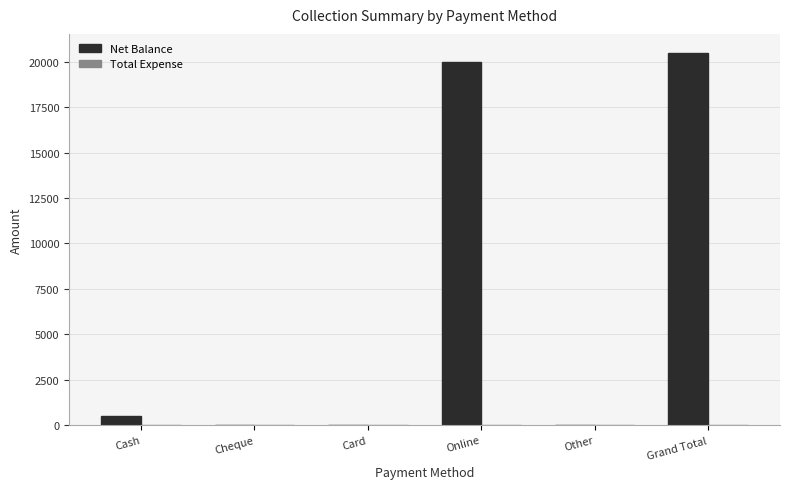

What is the sum of all values?

41000